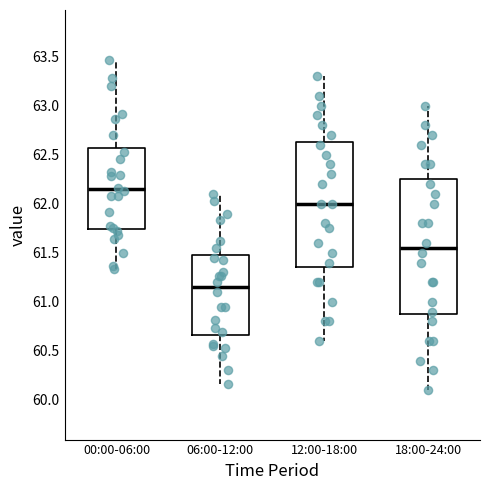

Comparing the boxes themselves (not the whiskers), which one is the tallest?

18:00-24:00